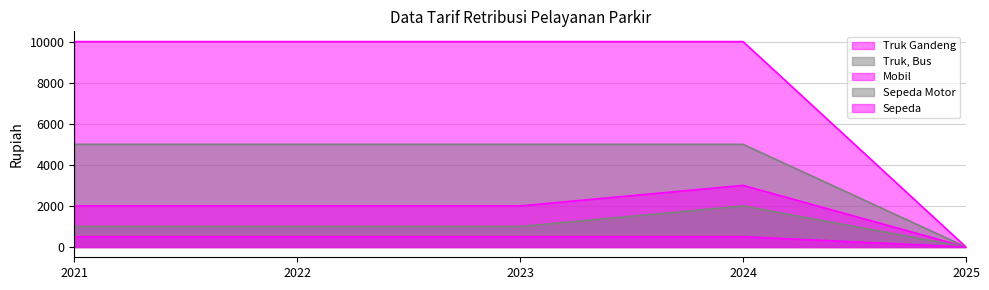

Between 2022 and 2023, which series saw the biggest shift?

Truk Gandeng